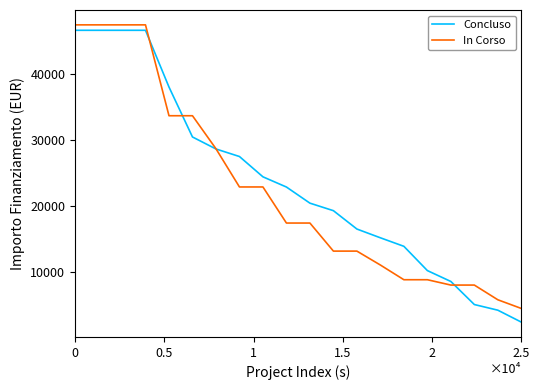

Which series has the widest spread of values?

Concluso